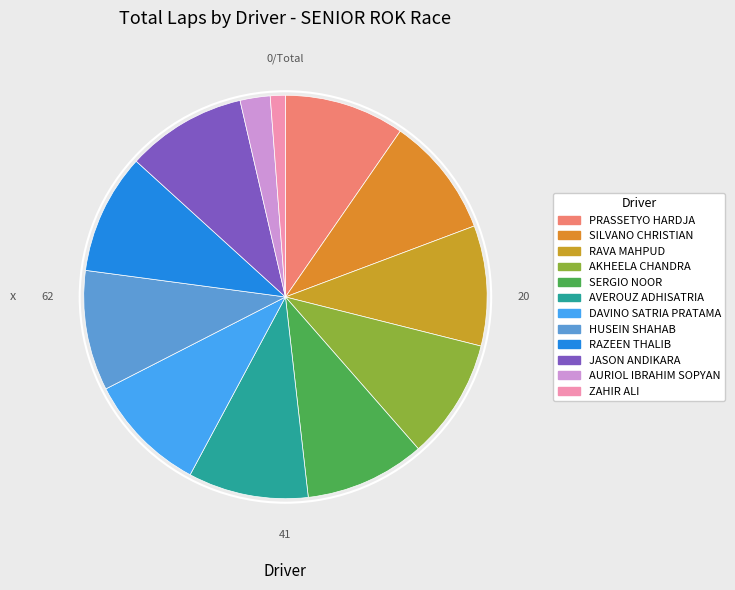

How many segments does this pie chart have?

12